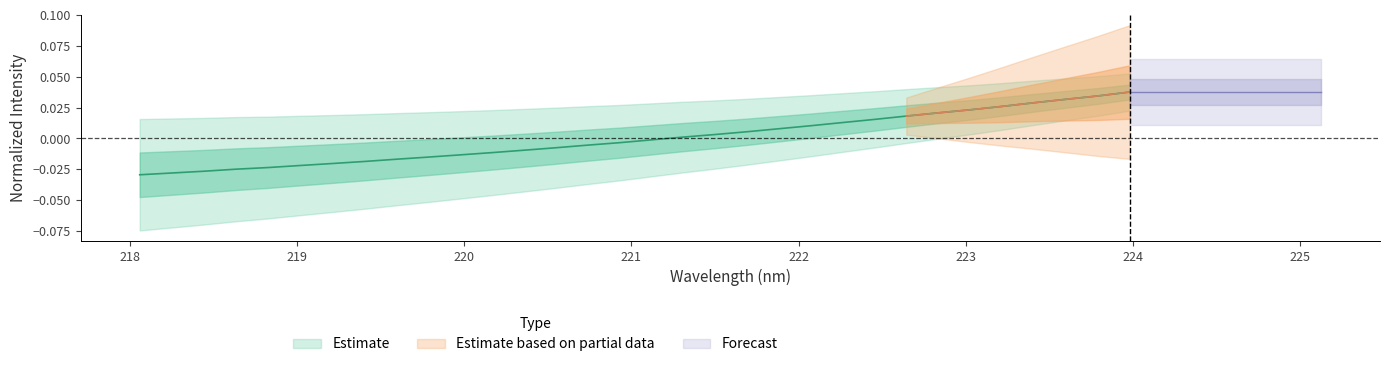

True or false: the data shows -0.0 at 16.

False